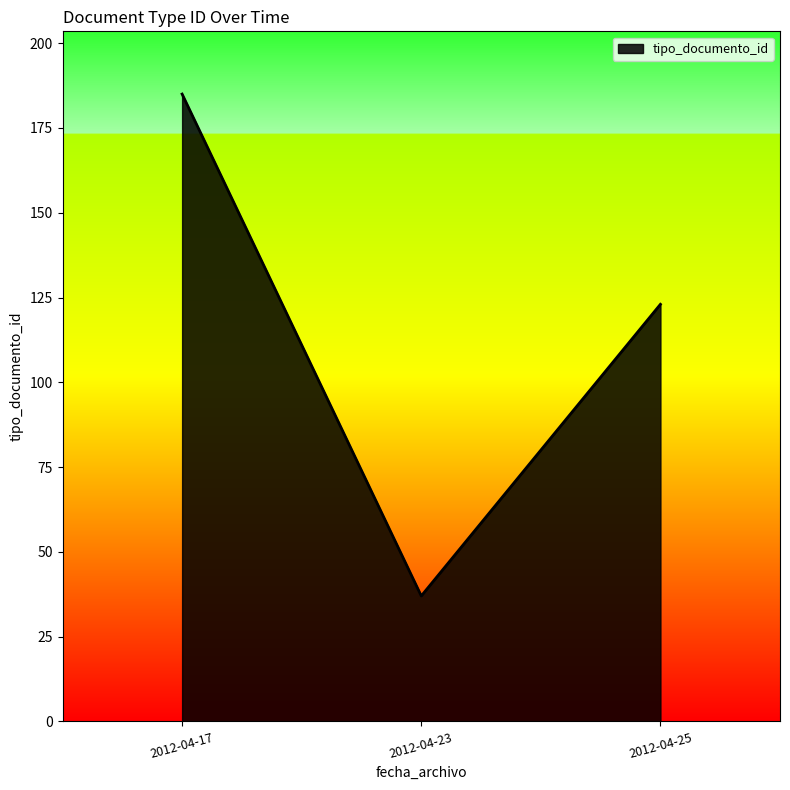

The chart shows a value of 123 at 2012-04-25. True or false?

True